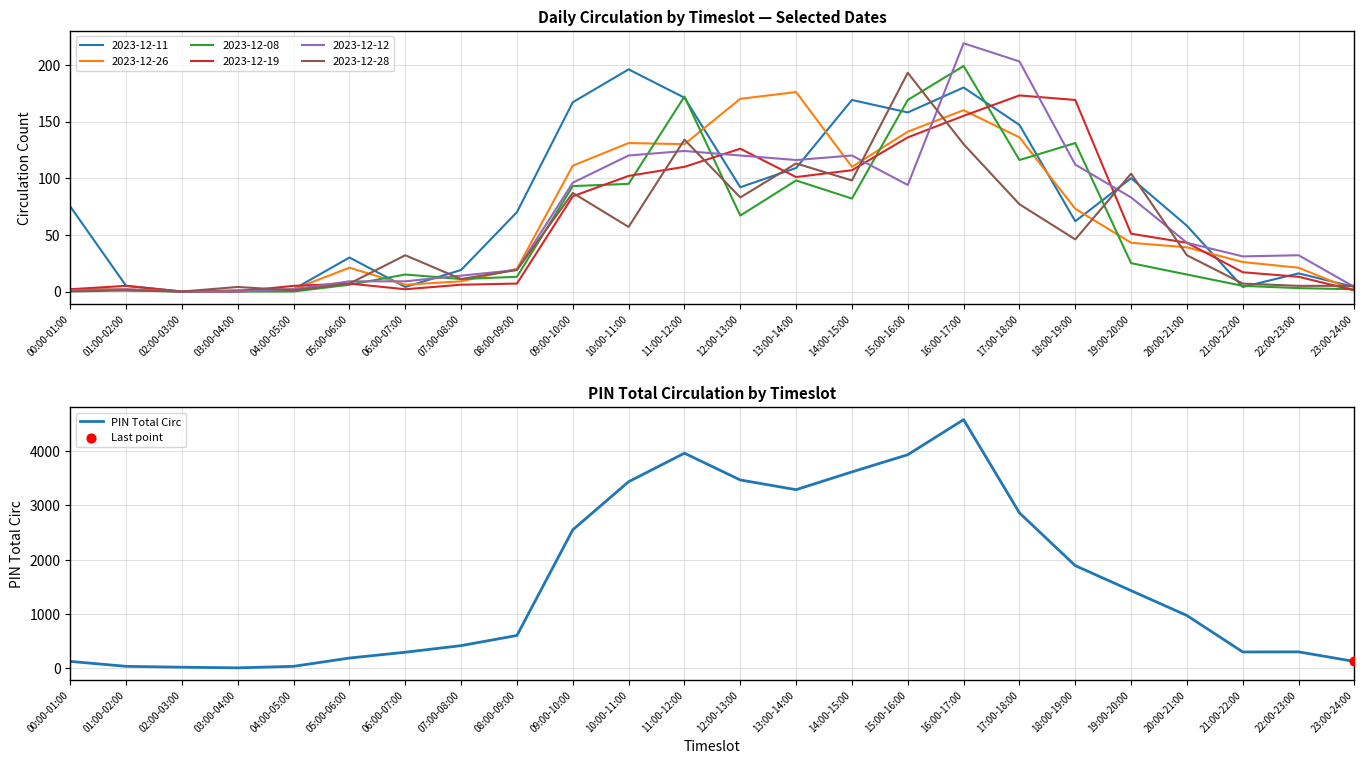

What is the ratio of the value at 20:00-21:00 to the value at 11:00-12:00?

0.2